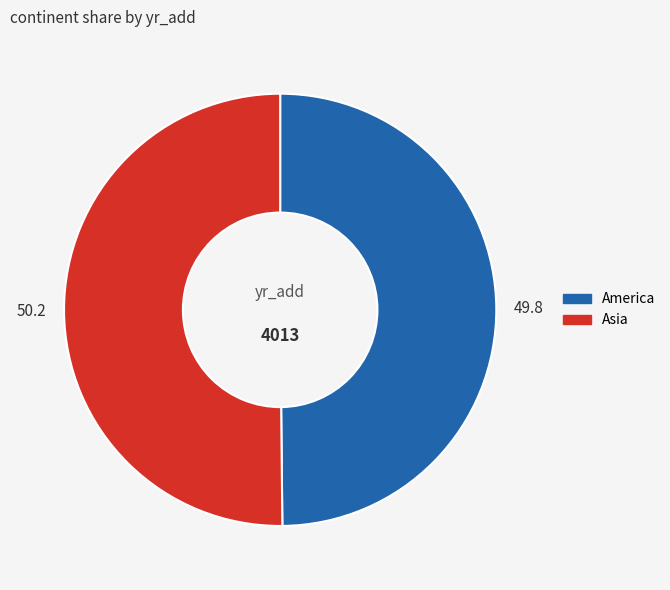

Is it true that America is 50% of the pie?

True